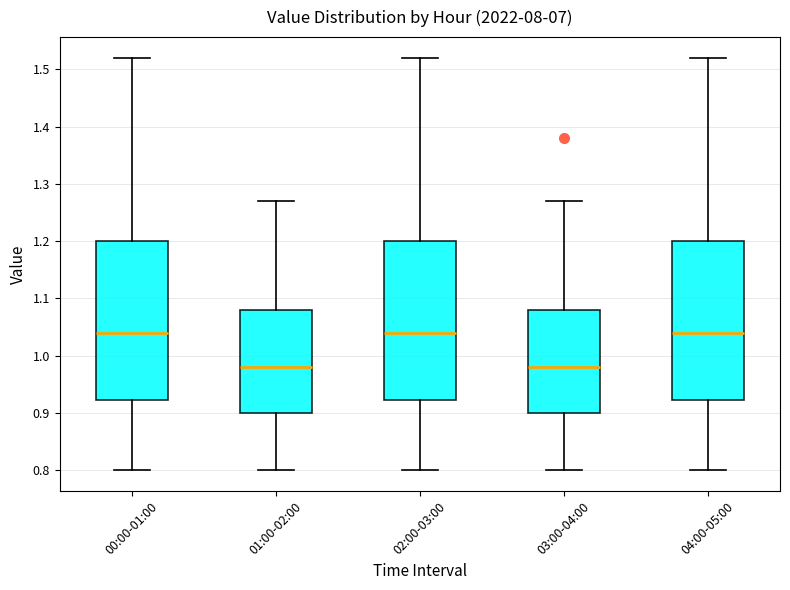

Reading left to right, read every box against the y-axis: the position of its median line, the range the box covers, and the ends of its whiskers. The values are not printed on the chart, so give them approximately, as read against the axis.

00:00-01:00: median 1.04, box 0.92 to 1.20, whiskers 0.80 to 1.52
01:00-02:00: median 0.98, box 0.90 to 1.08, whiskers 0.80 to 1.27
02:00-03:00: median 1.04, box 0.92 to 1.20, whiskers 0.80 to 1.52
03:00-04:00: median 0.98, box 0.90 to 1.08, whiskers 0.80 to 1.27
04:00-05:00: median 1.04, box 0.92 to 1.20, whiskers 0.80 to 1.52